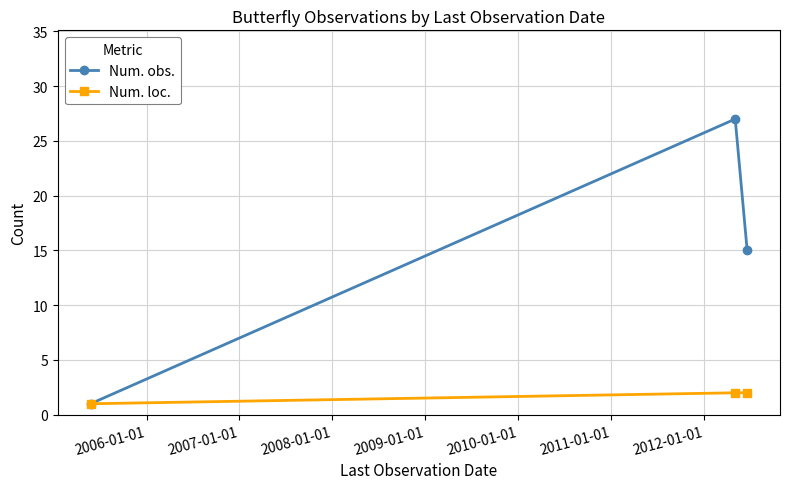

List the series in order of their overall mean, highest first.

Num. obs., Num. loc.